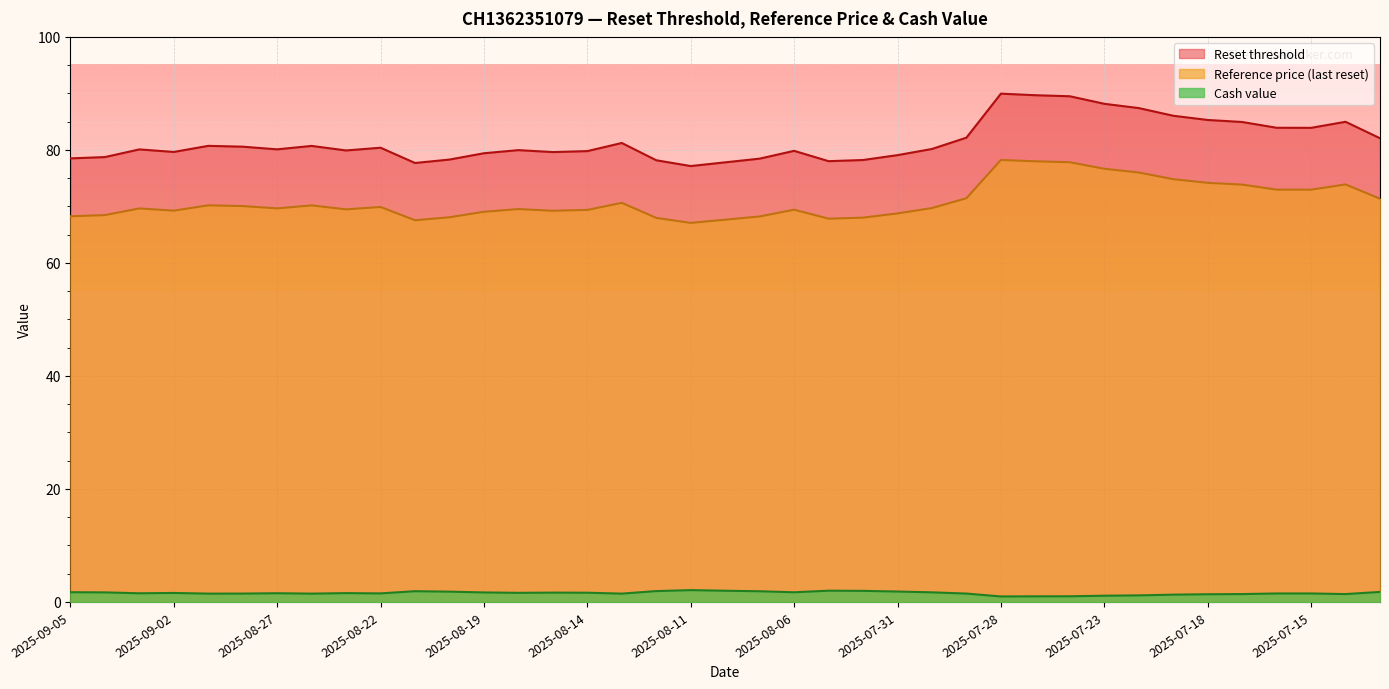

What are all the series names shown in the legend?

Reset threshold, Reference price (last reset), Cash value